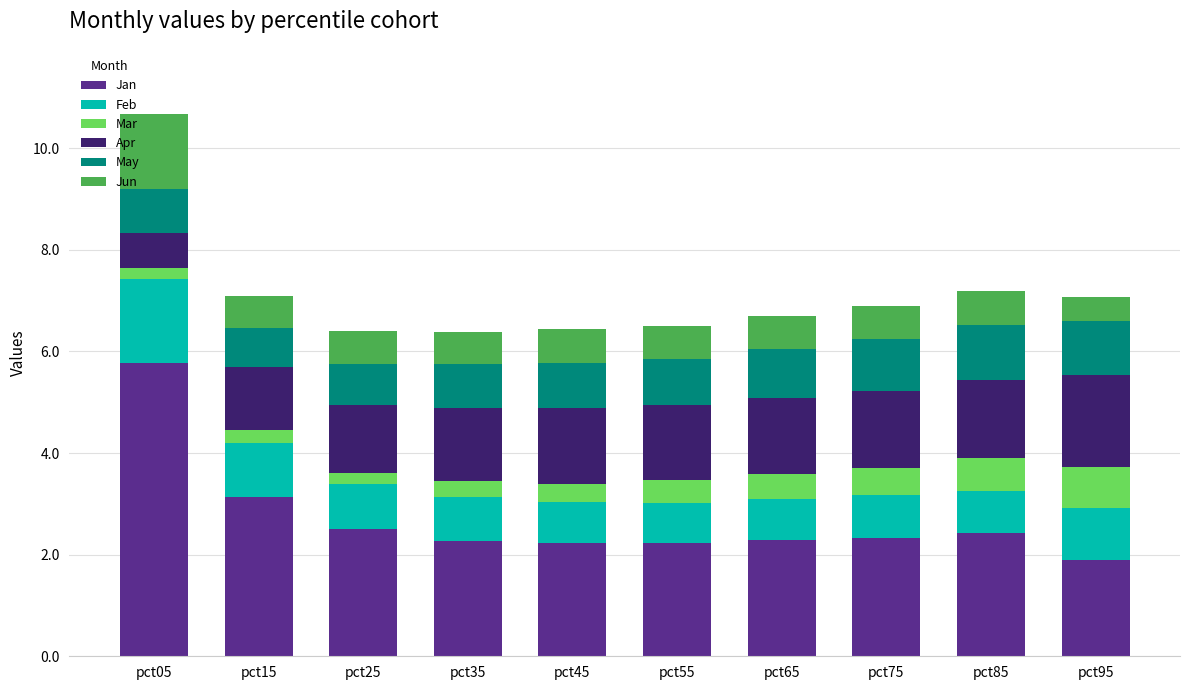

At which label does Jan reach its peak?

pct05